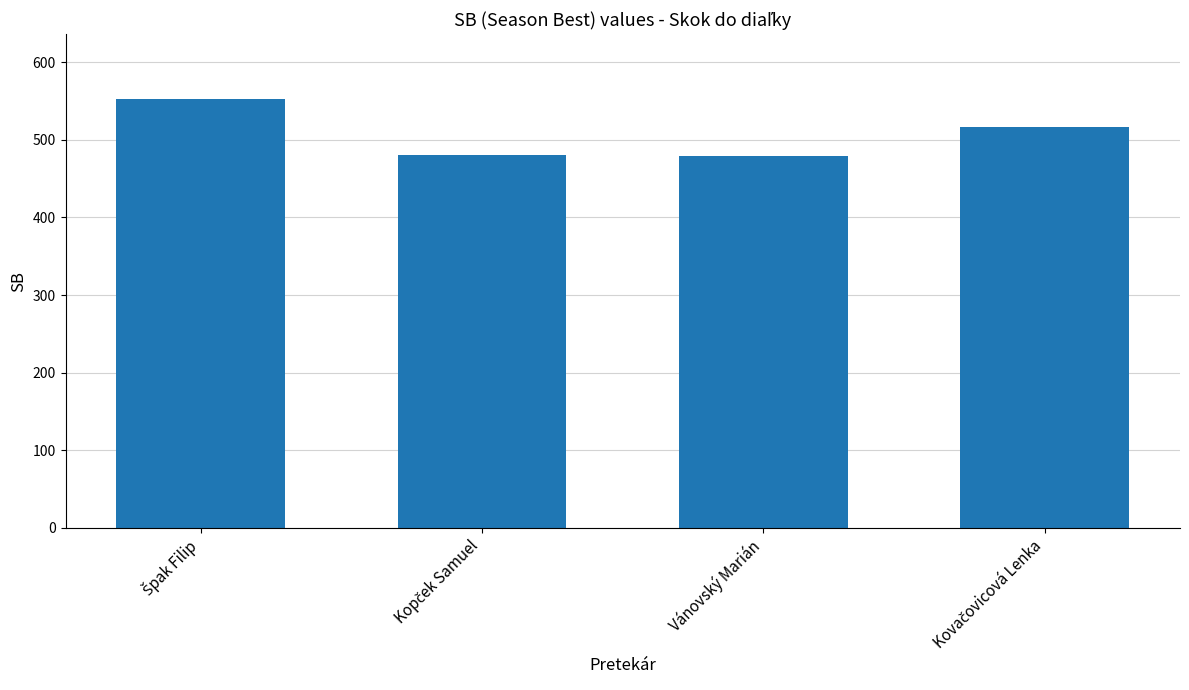

Are the bars grouped side by side (vs. stacked)?

No